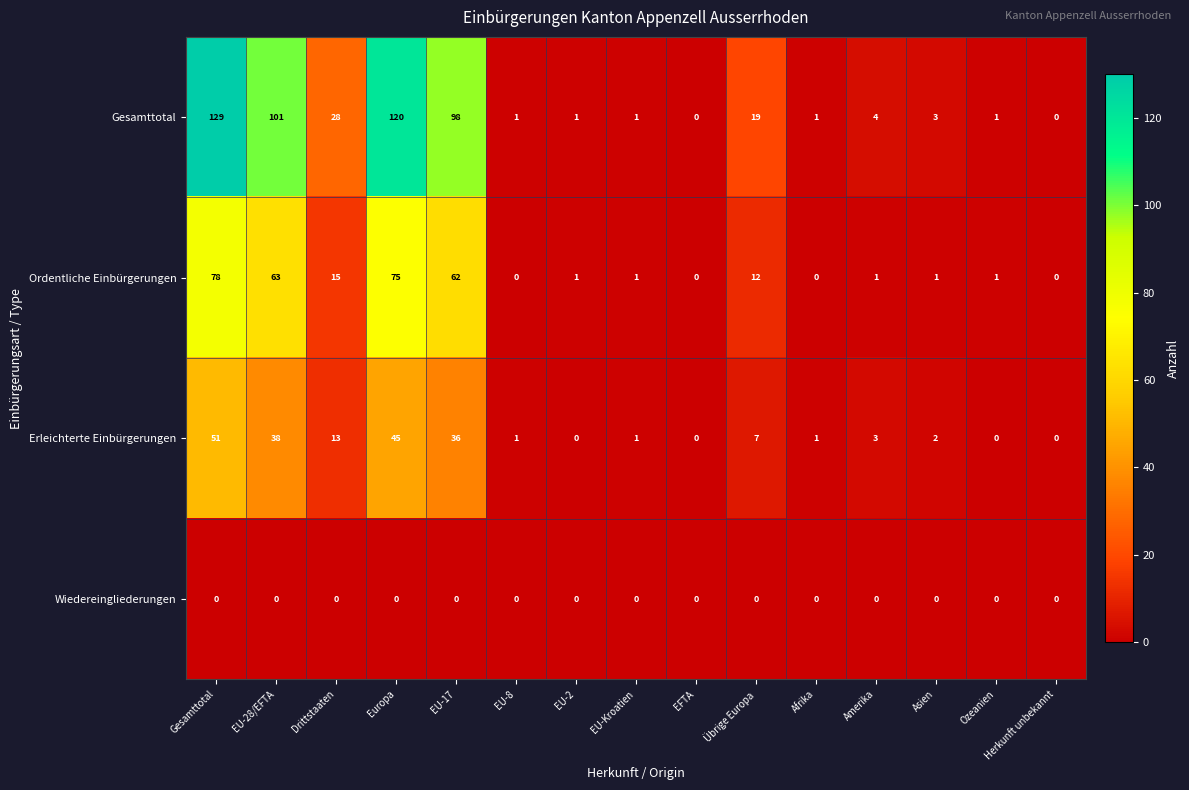

How many categories are shown in the chart?

15